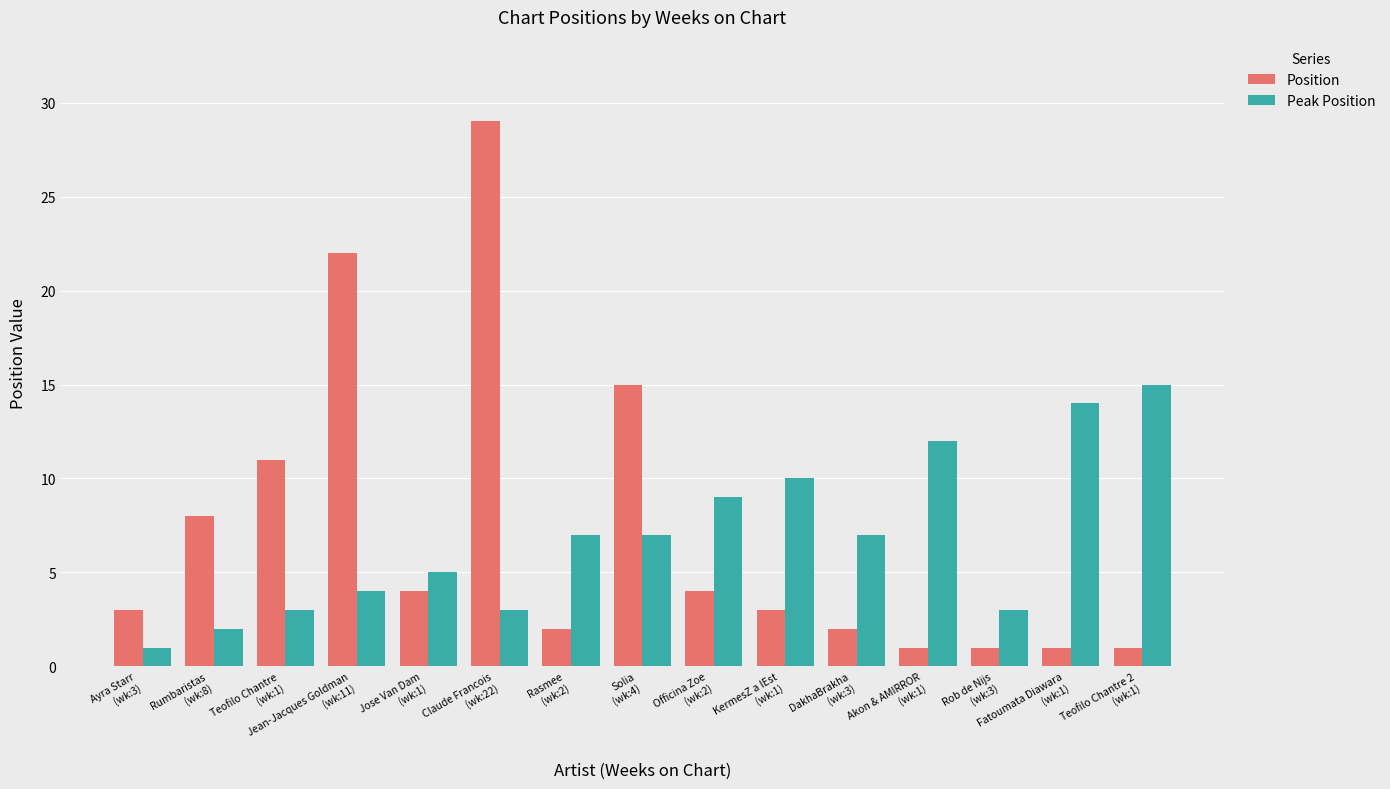

Count the number of data series in this chart.

2